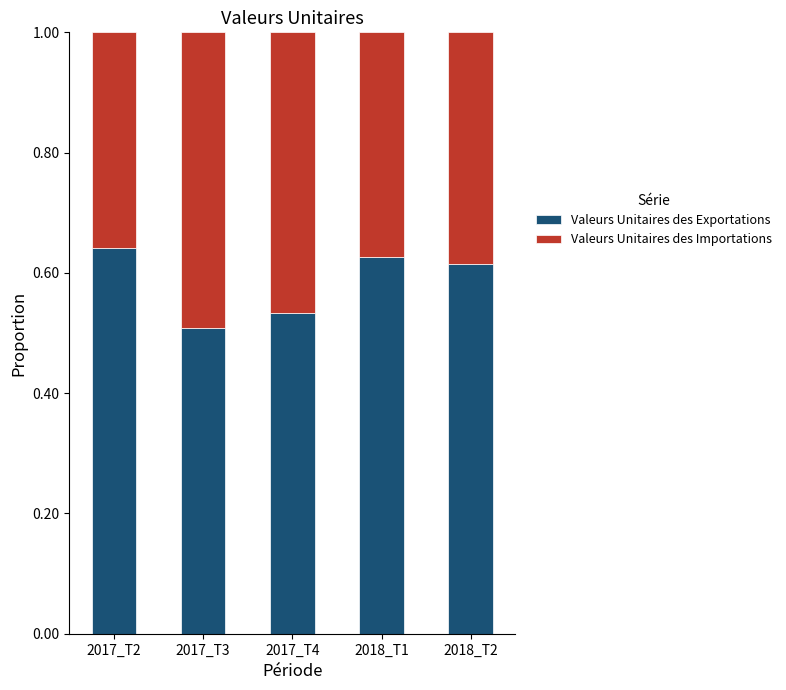

Count the Valeurs Unitaires des Exportations values in the range 0 to 1.

5